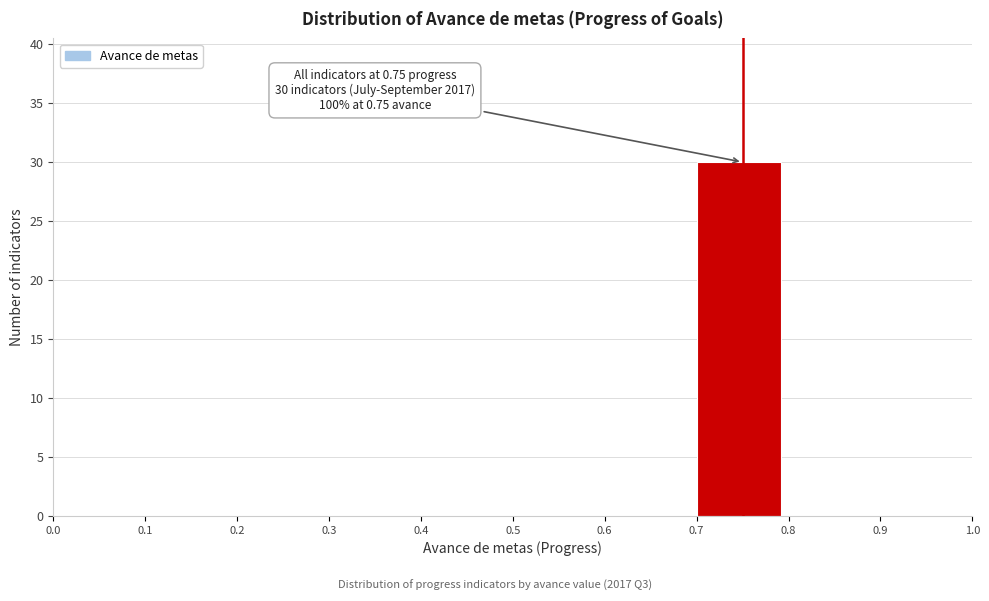

Which range on the x-axis has the tallest bar?

0.7 to 0.8